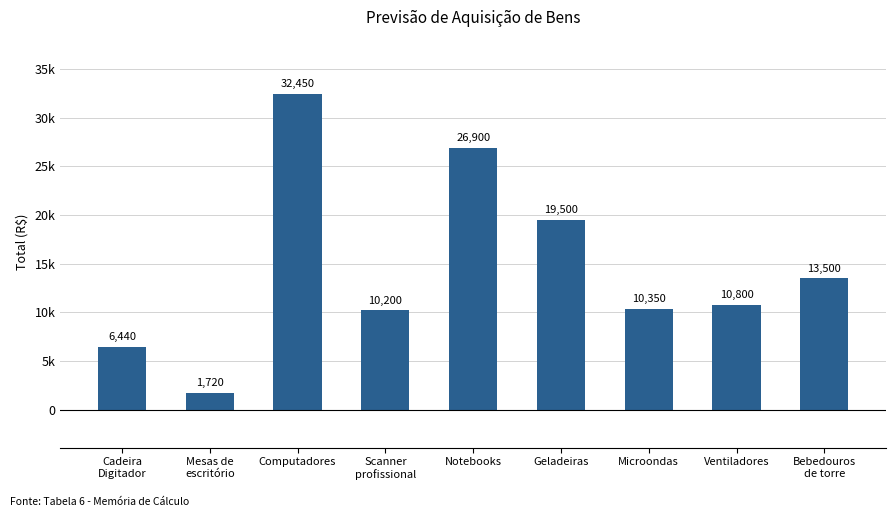

Reading left to right, list all the values displayed in this chart.

Cadeira
Digitador=6440	Mesas de
escritório=1720	Computadores=32450	Scanner
profissional=10200	Notebooks=26900	Geladeiras=19500	Microondas=10350	Ventiladores=10800	Bebedouros
de torre=13500